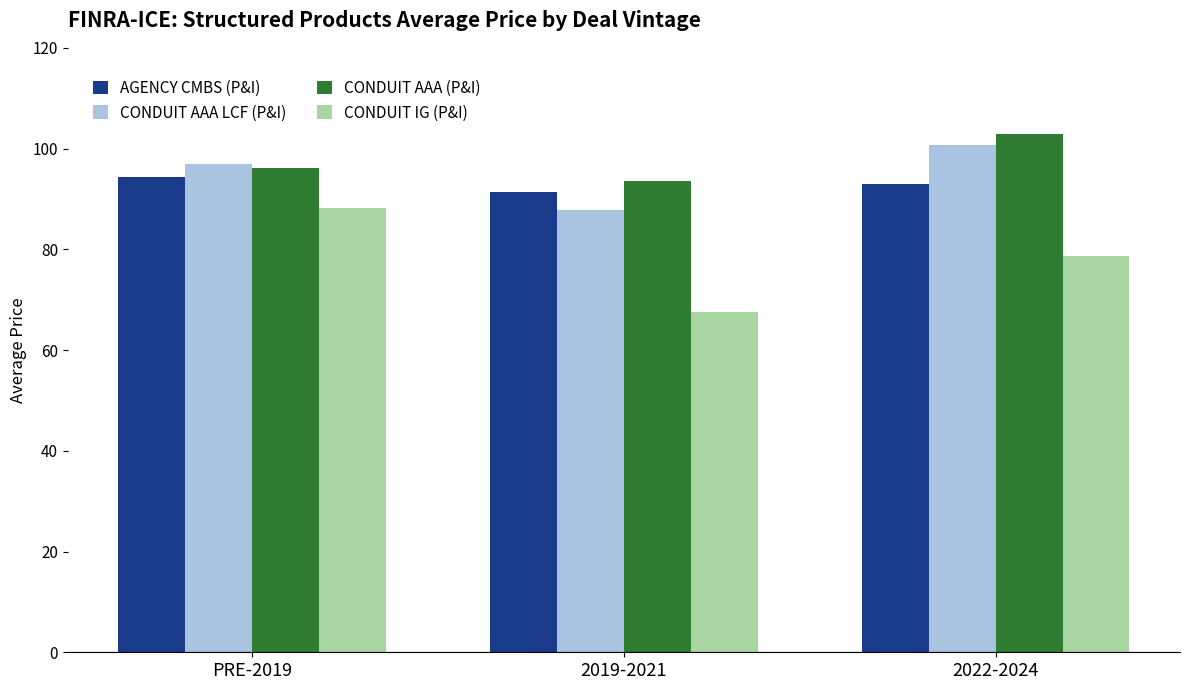

What is the label of the 3rd bar from the left?

2022-2024